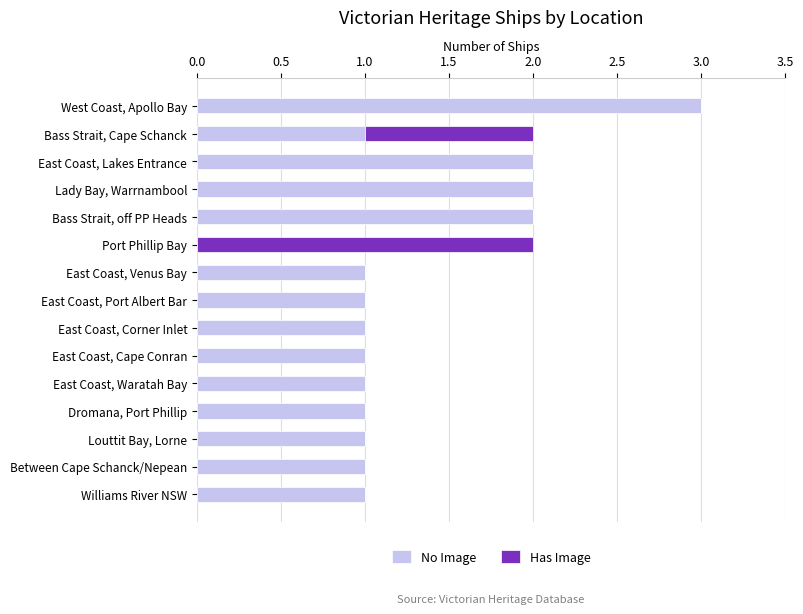

What is the sum of all No Image values?

19